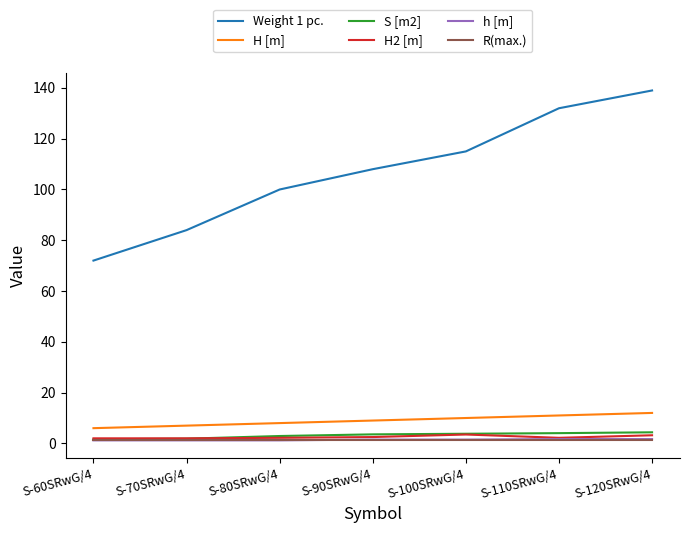

True or false: H [m] and H2 [m] intersect in this chart.

False